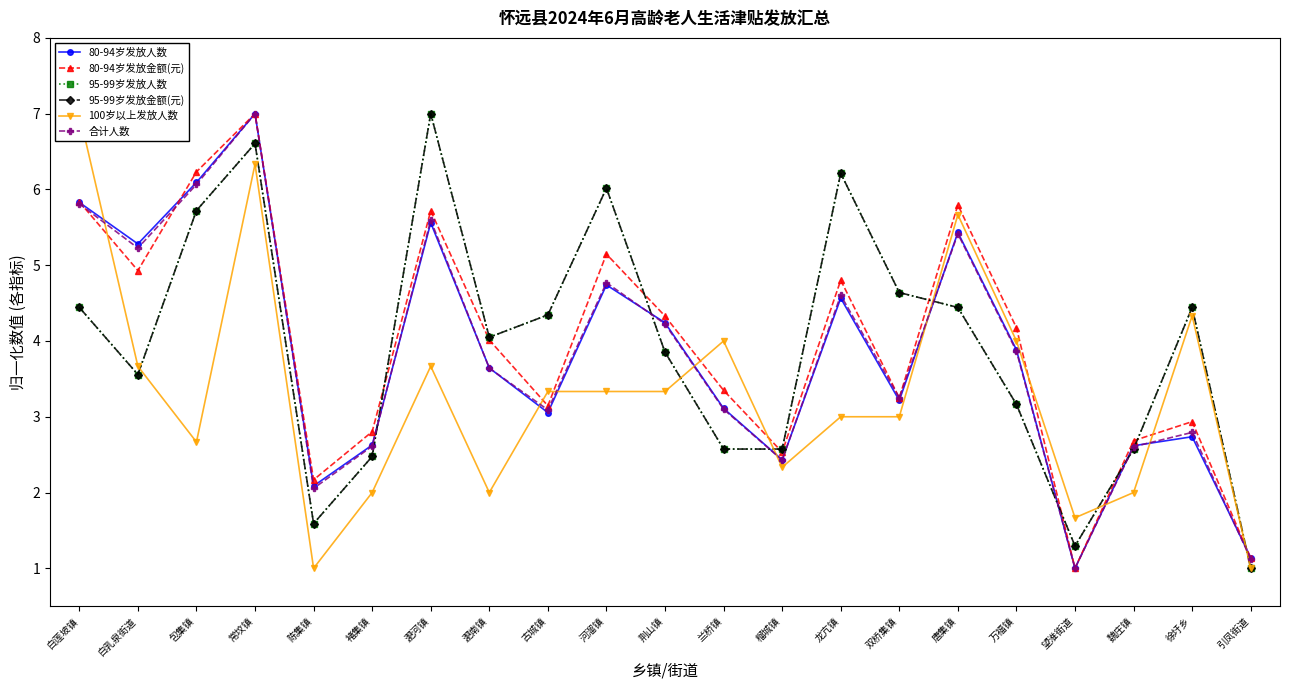

How many values in the 80-94岁发放金额(元) series exceed 4?

11